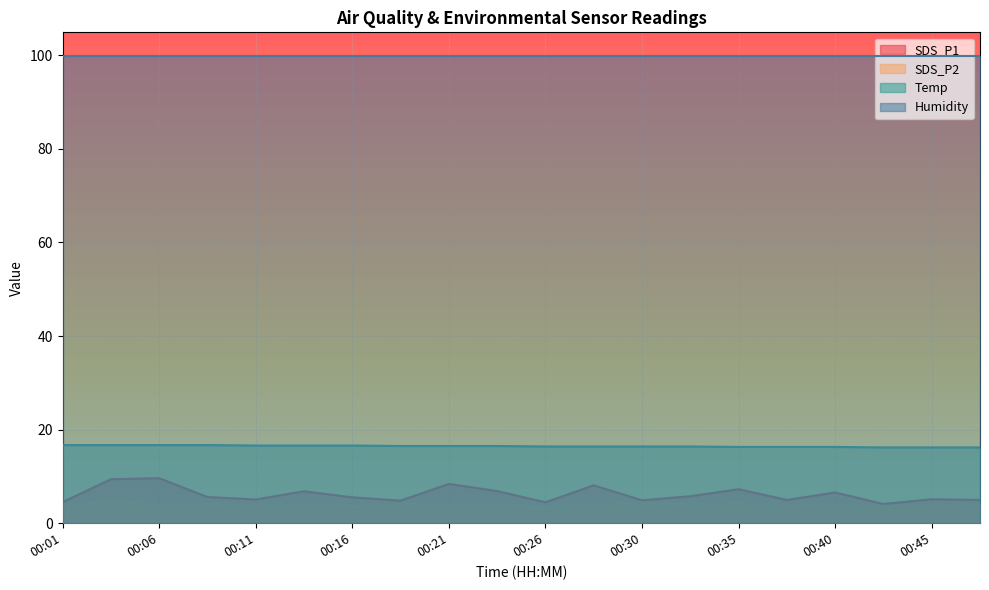

At which category does the chart reach its peak across all series?

00:01